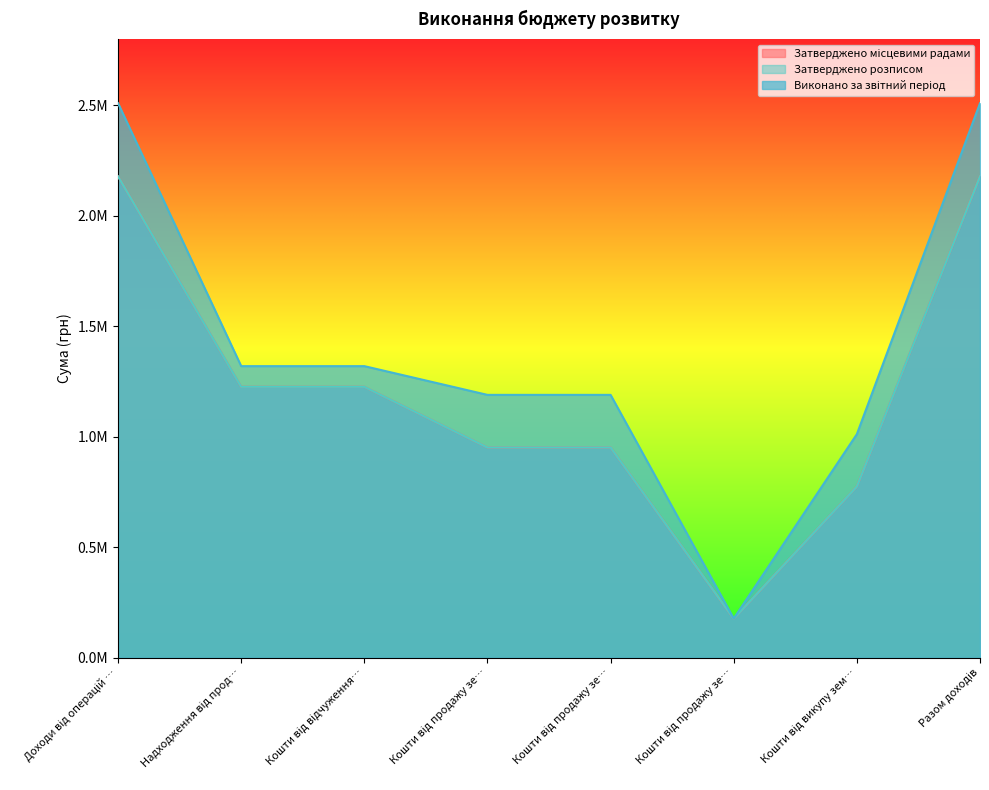

How many lines are shown in the chart?

3